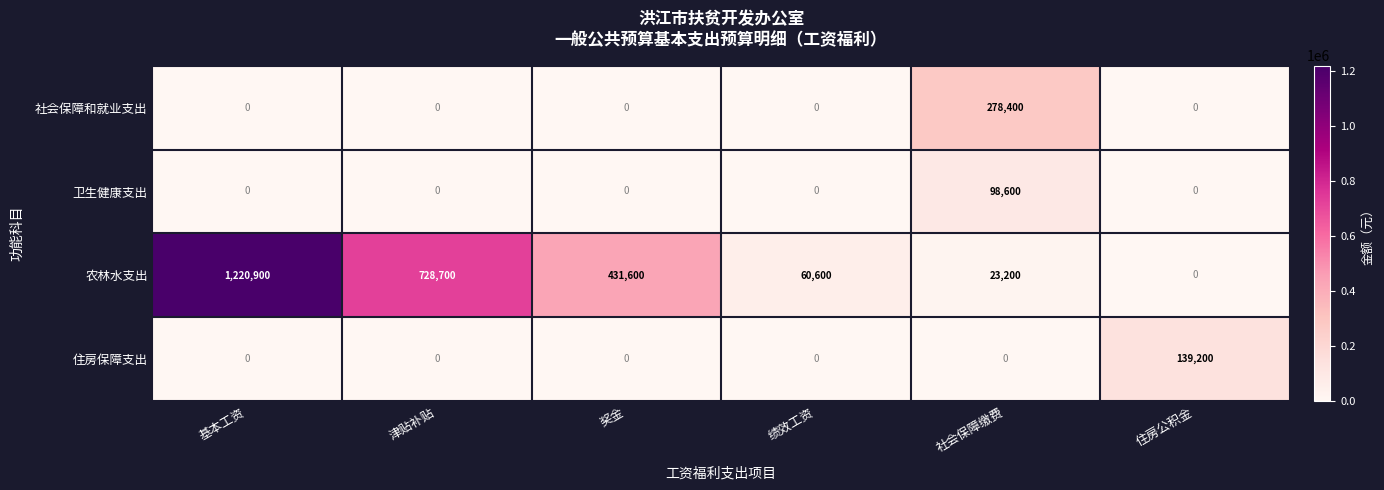

At which category is the sum across all series the highest?

基本工资